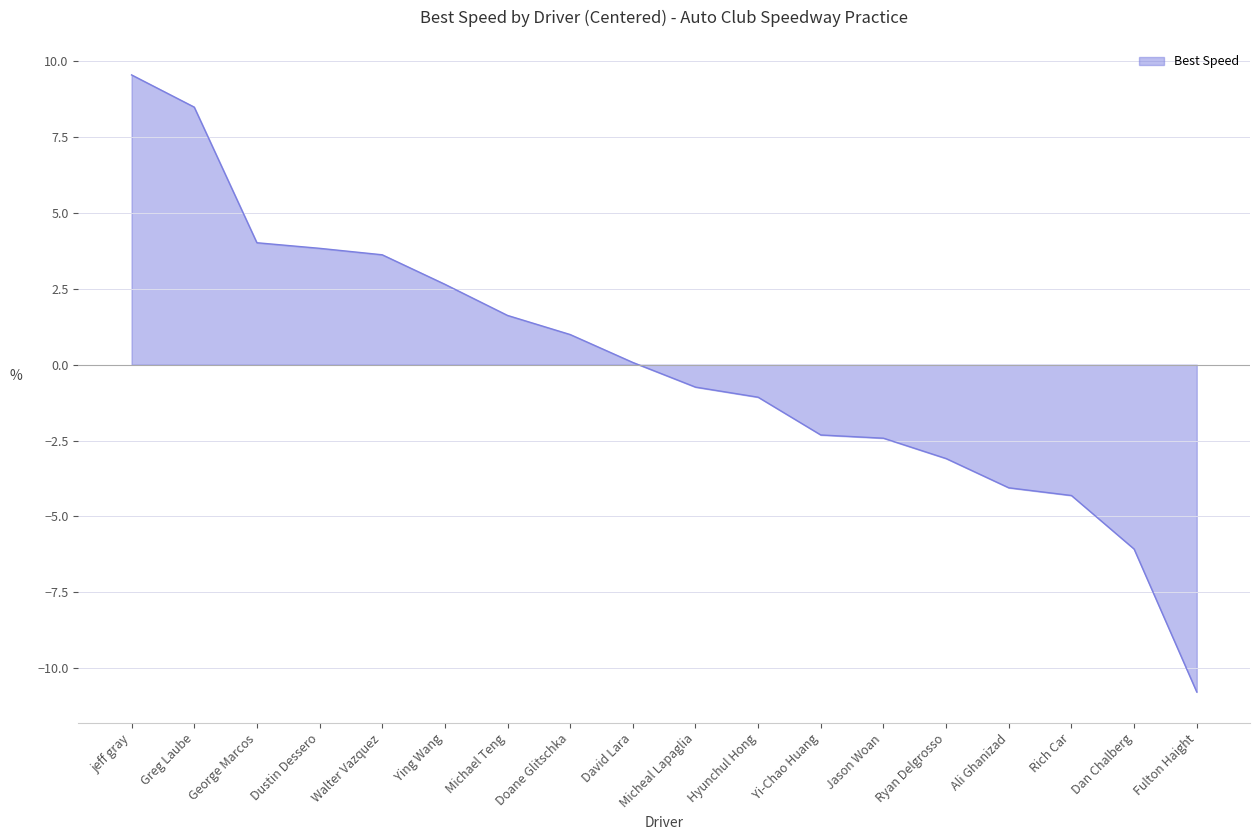

Reading right to left, what are all the values shown in this chart?

-10.8	-6.1	-4.3	-4.1	-3.1	-2.4	-2.3	-1.1	-0.7	0.1	1.0	1.6	2.7	3.6	3.8	4.0	8.5	9.6